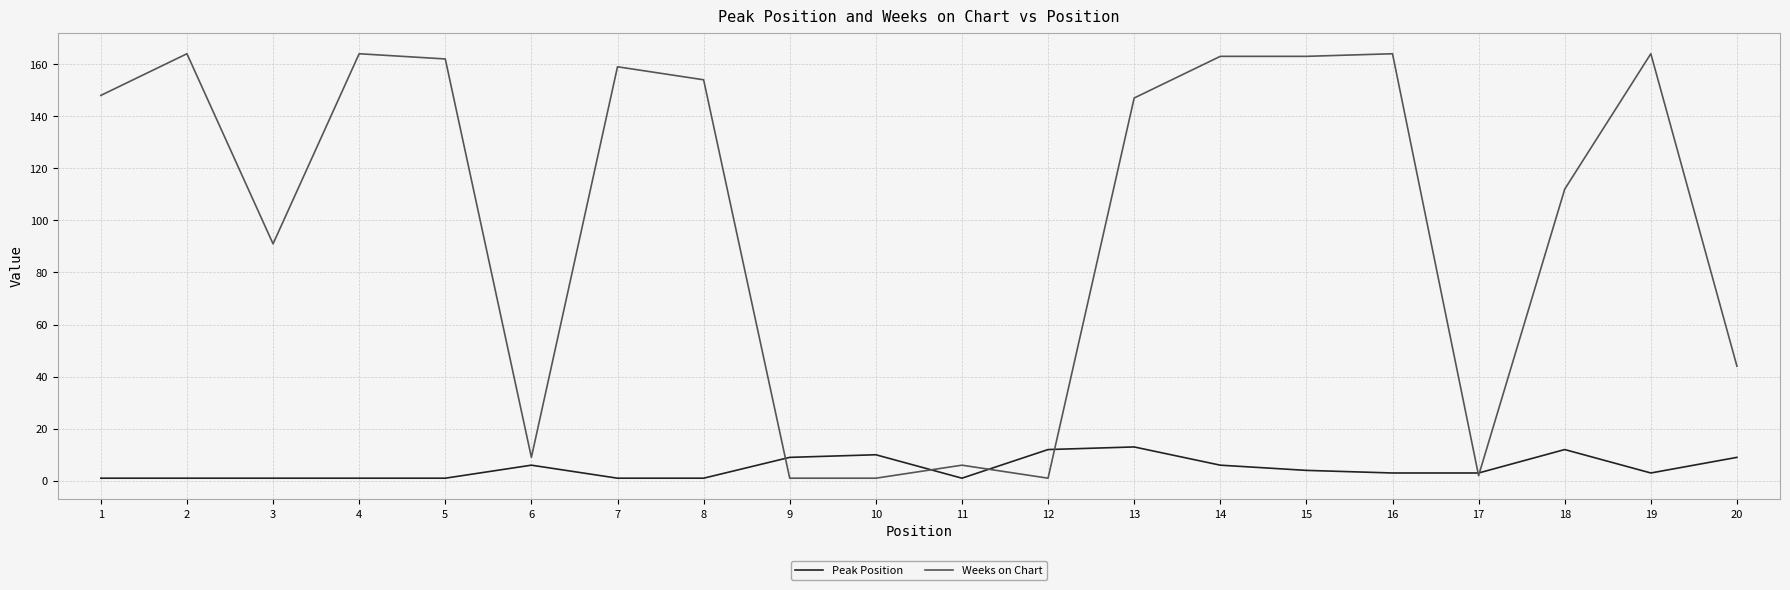

Which series has the largest total across all categories?

Weeks on Chart